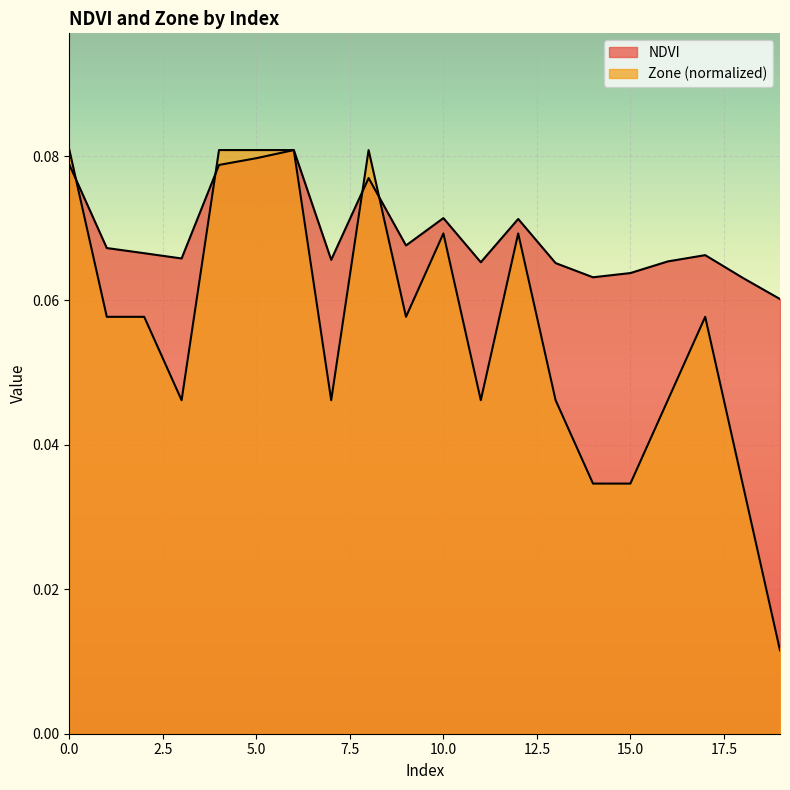

What is the average value of the NDVI series?

0.1